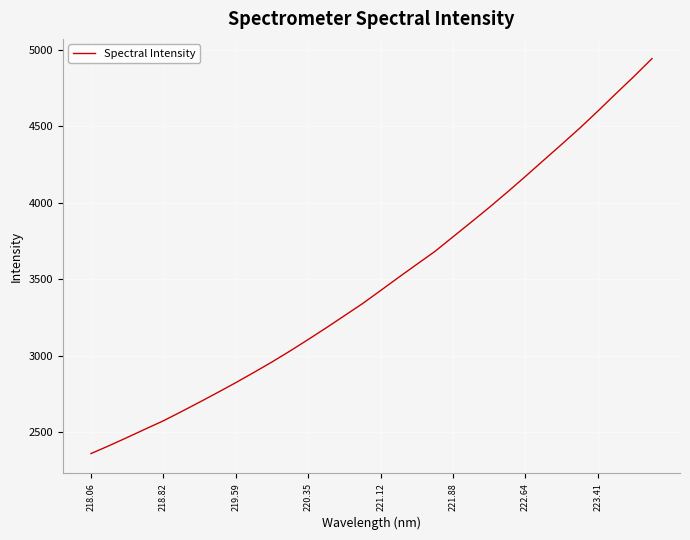

What is the maximum value shown in the chart?

4943.4